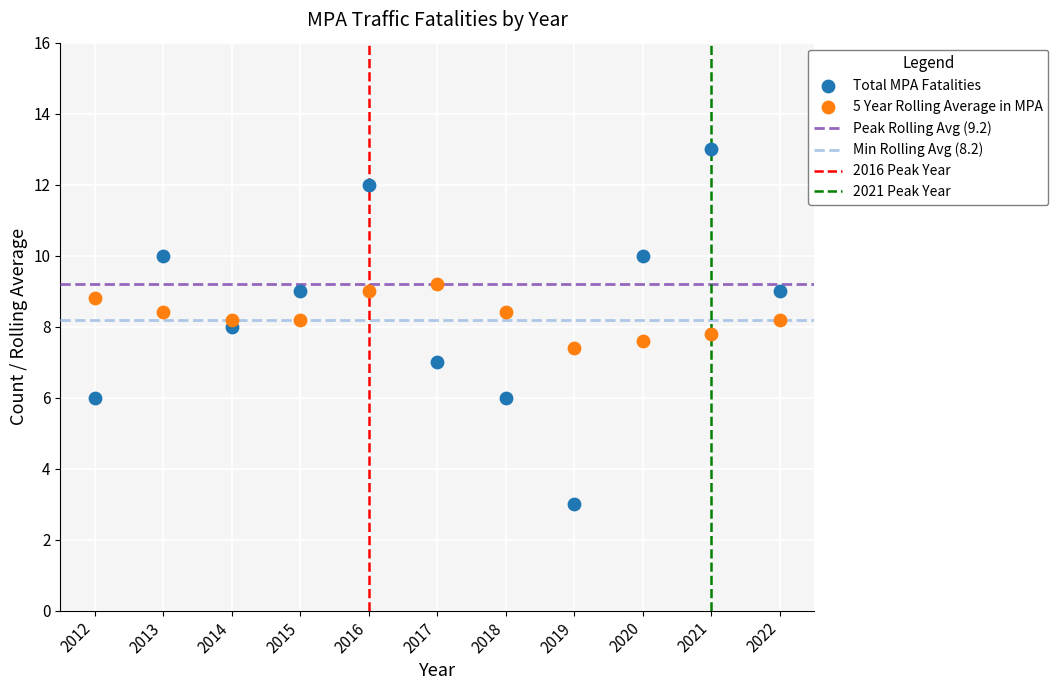

Across all data points, what is the range of Y values (max minus min)?

10.0